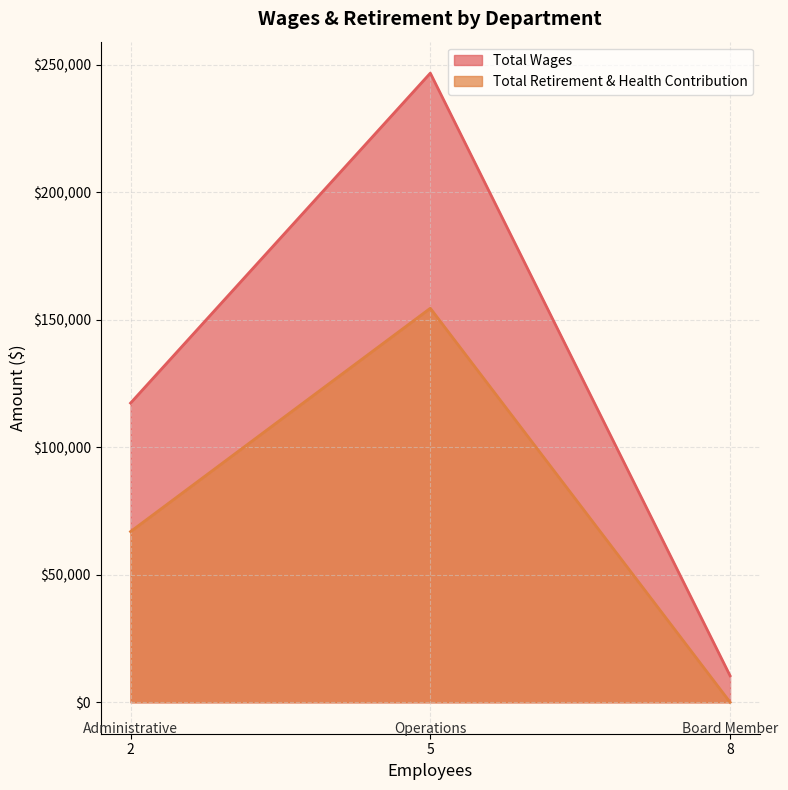

List the series in order of their peak value, highest first.

Total Wages, Total Retirement & Health Contribution